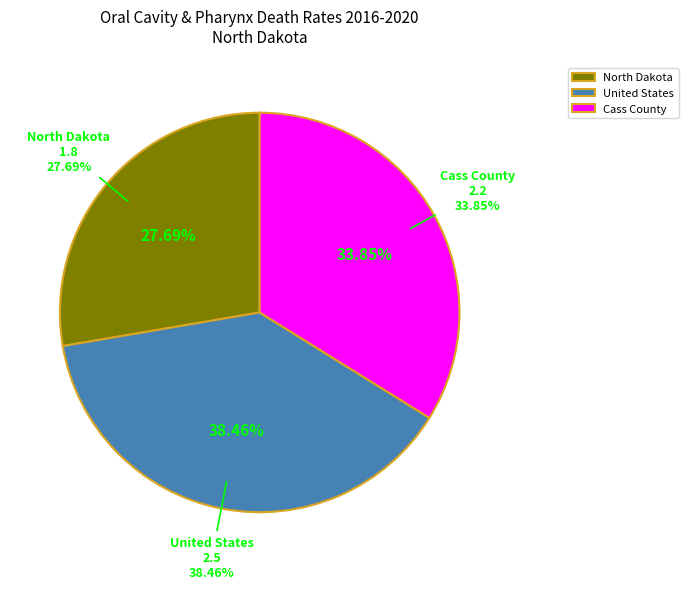

How many slices are in this pie chart?

3